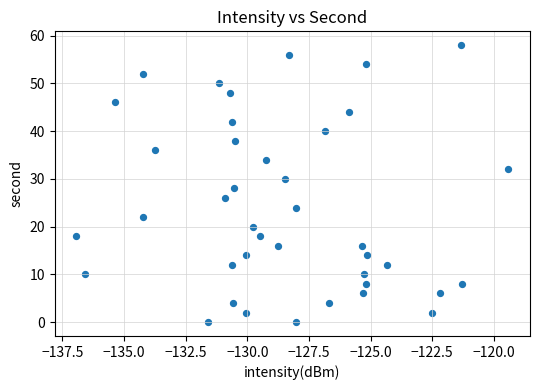

What is the range of Y values (max minus min)?

58